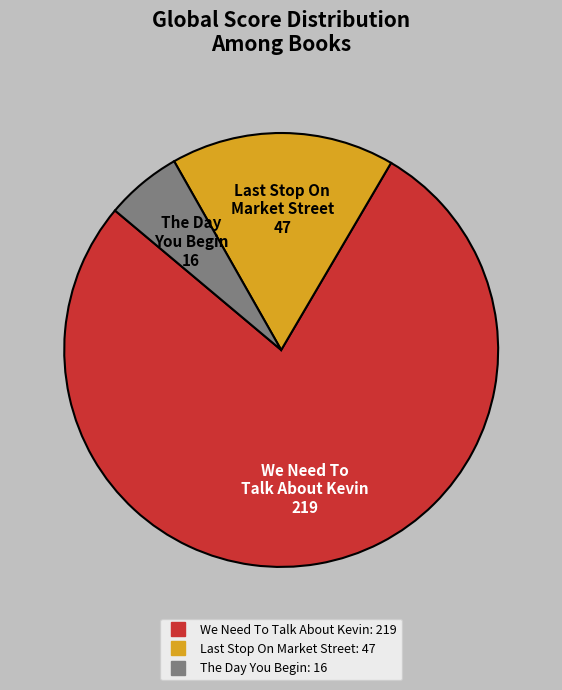

Count the number of slices in the pie.

3